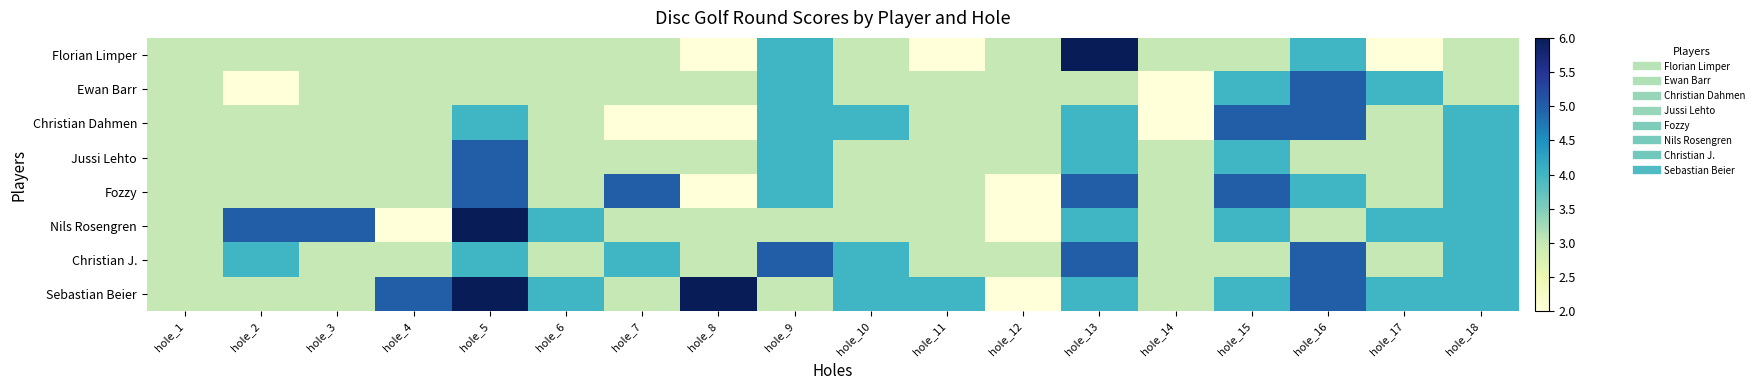

How many distinct data groups are displayed?

8